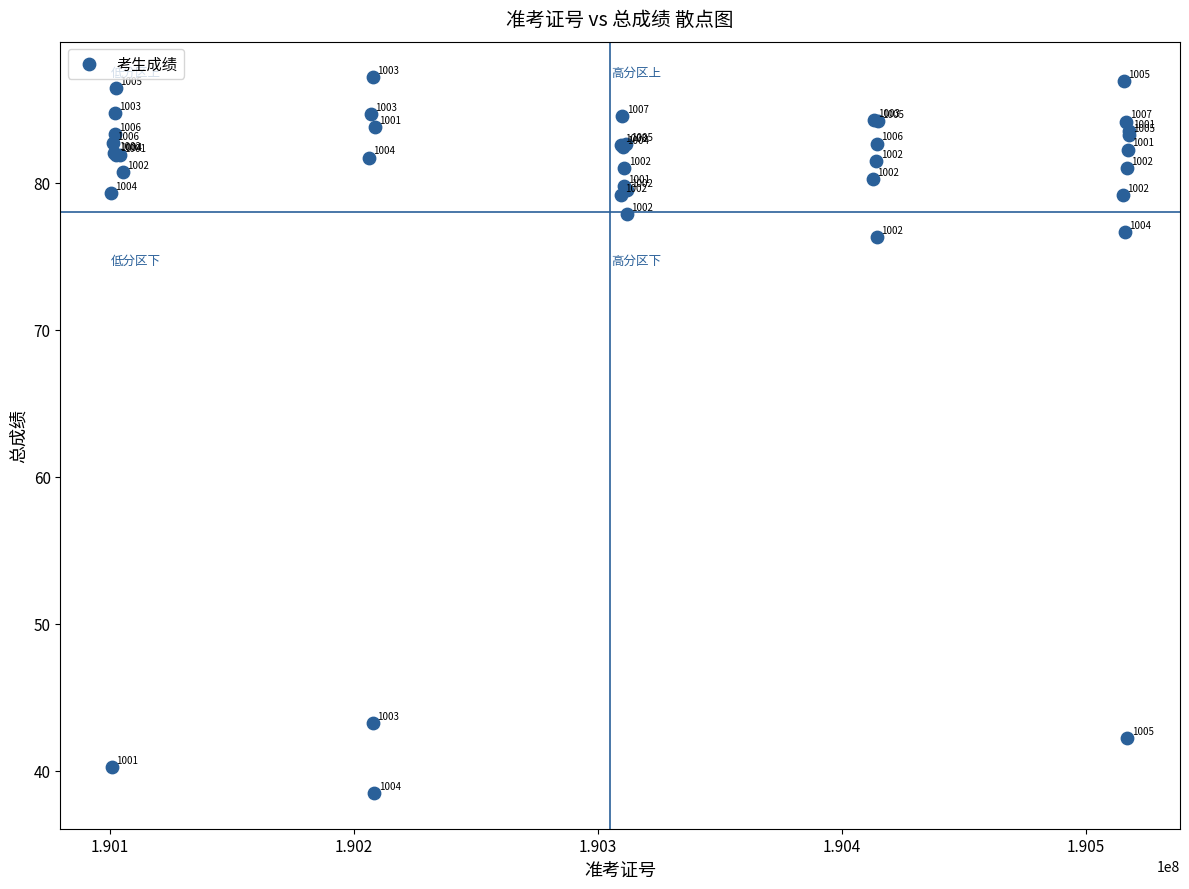

What Y value in the scatter plot is closest to 62?

76.3